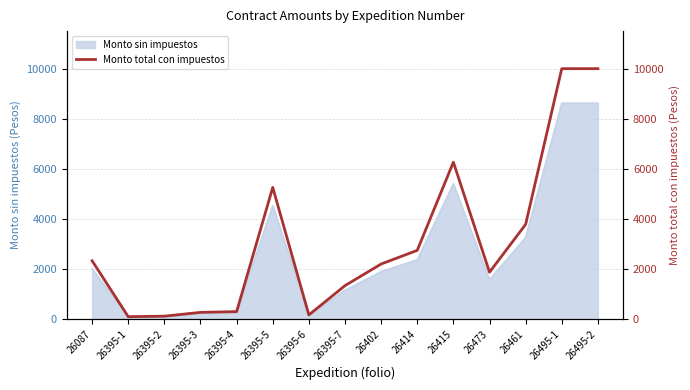

True or false: Monto sin impuestos has a value of 1161.8 at 26461.

False